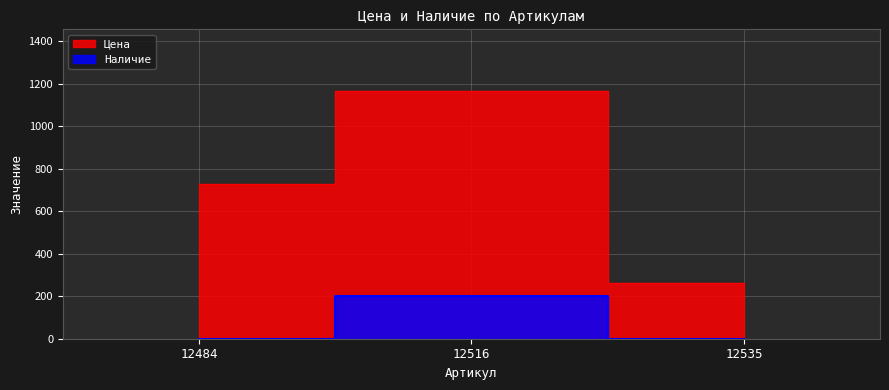

The Цена series shows 1165 at 12516. True or false?

True